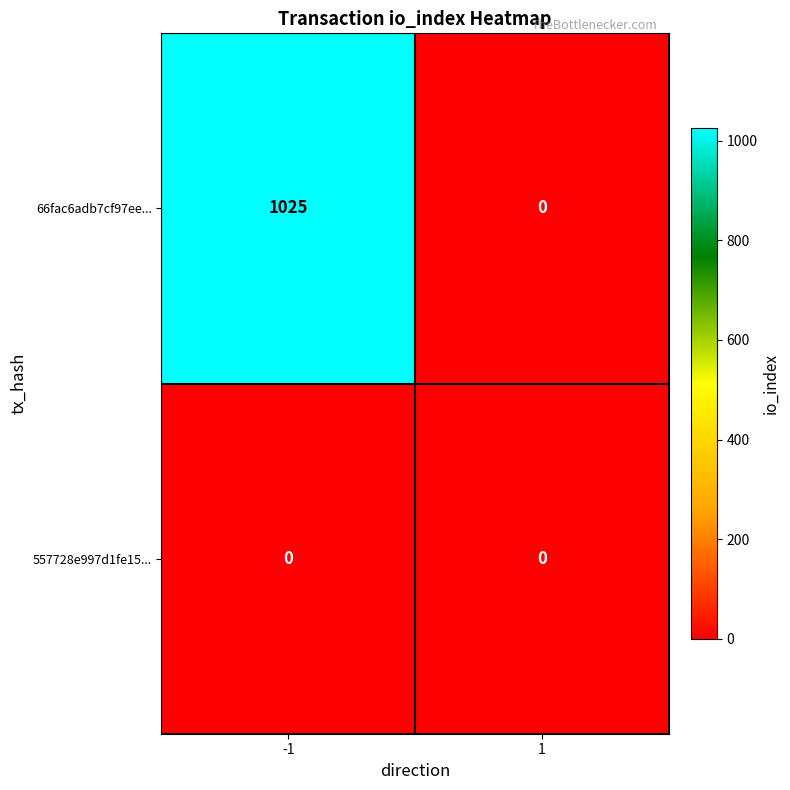

Which series changed the most between -1 and 1?

66fac6adb7cf97ee...